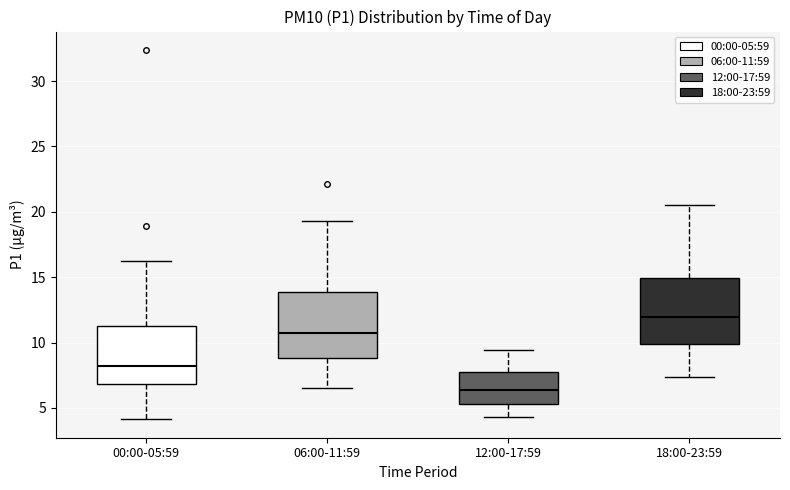

Which box's median line is the highest?

18:00-23:59